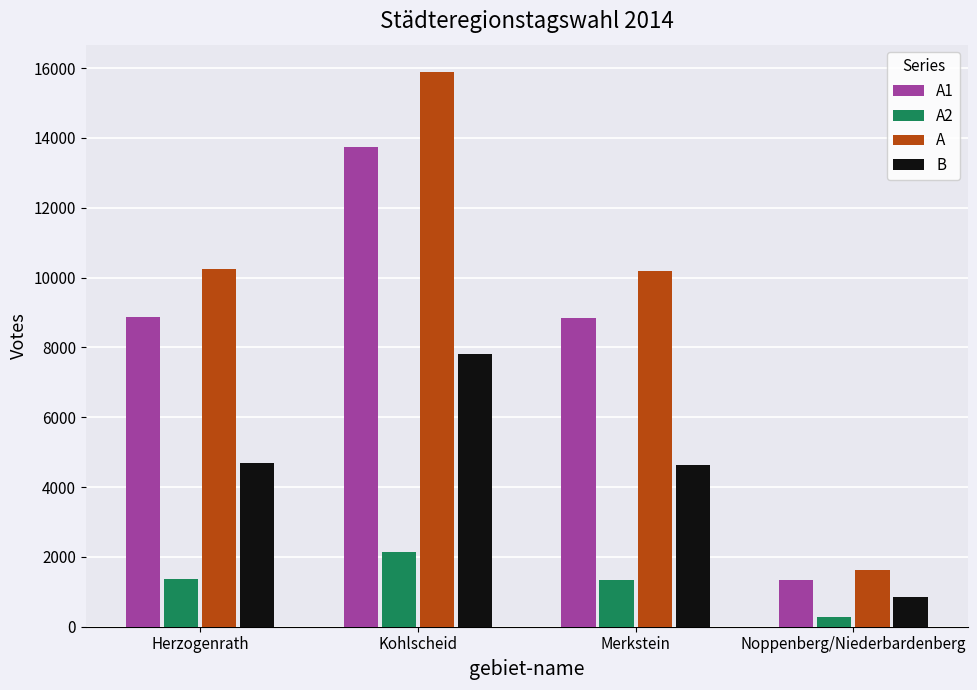

True or false: A has a value of 805 at Noppenberg/Niederbardenberg.

False